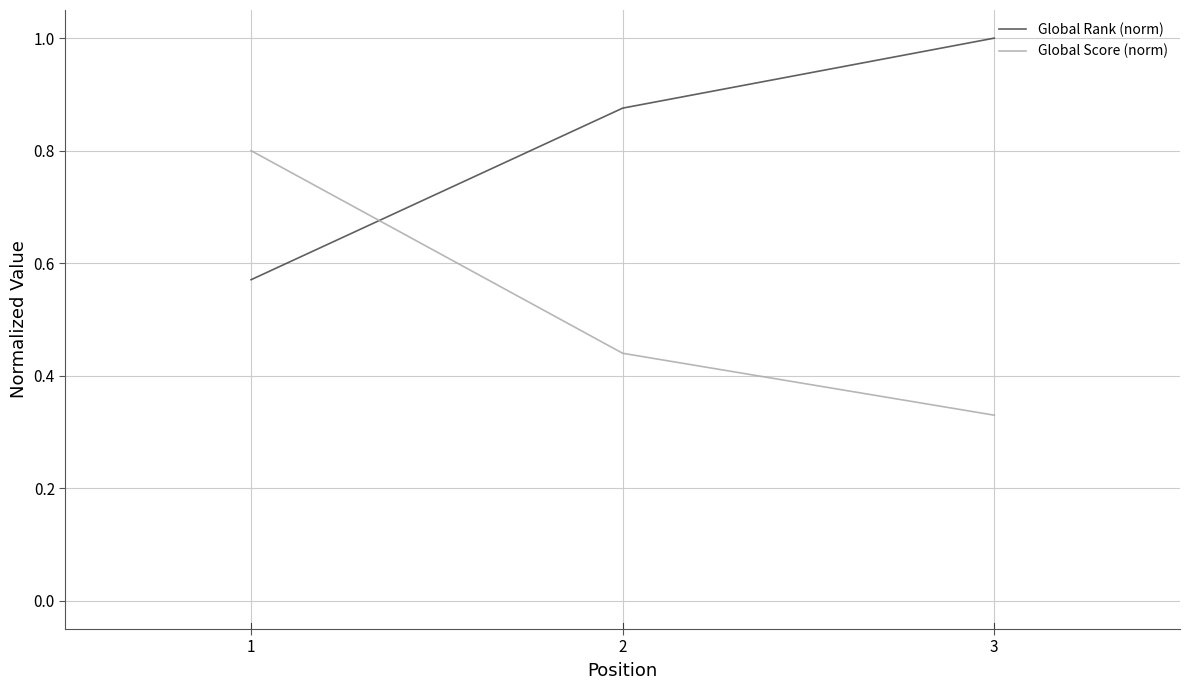

List the labels in order of Global Rank (norm) value, largest first.

3, 2, 1